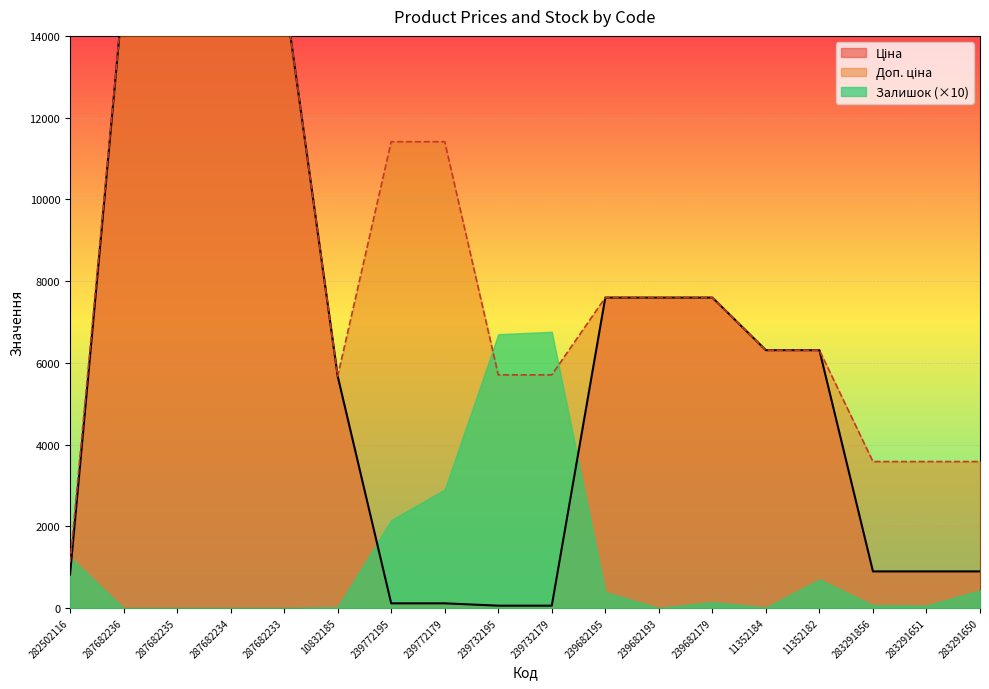

At which category is the sum across all series the highest?

287682236